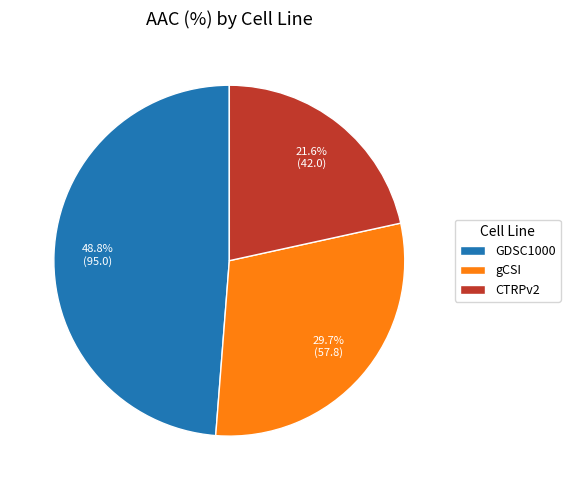

What is the largest slice in the pie chart?

GDSC1000